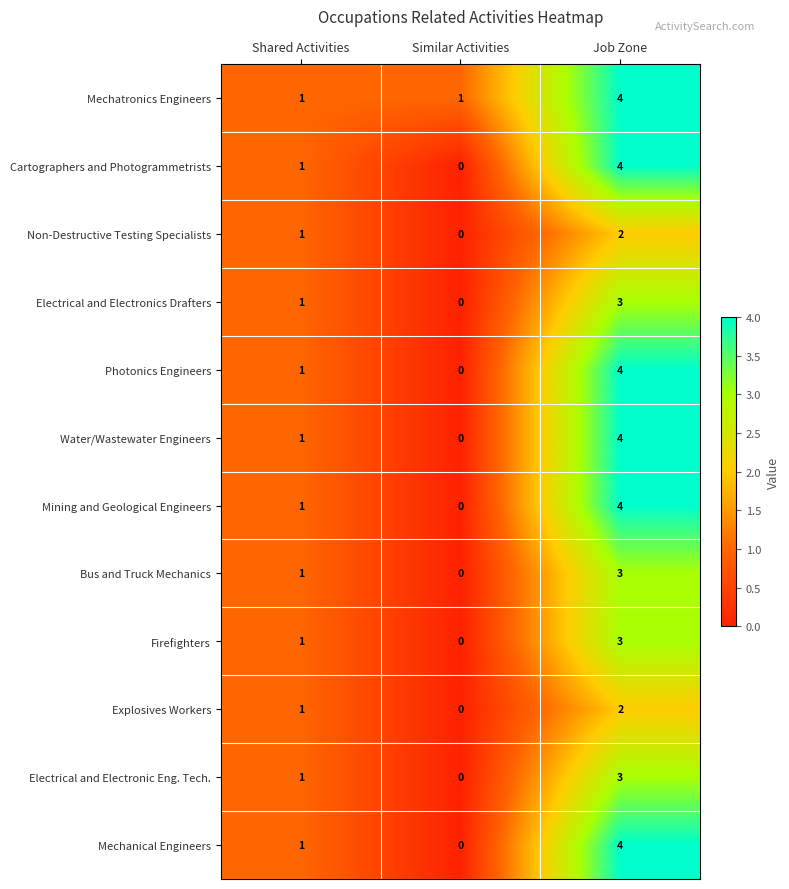

What is the maximum value shown in the chart?

4